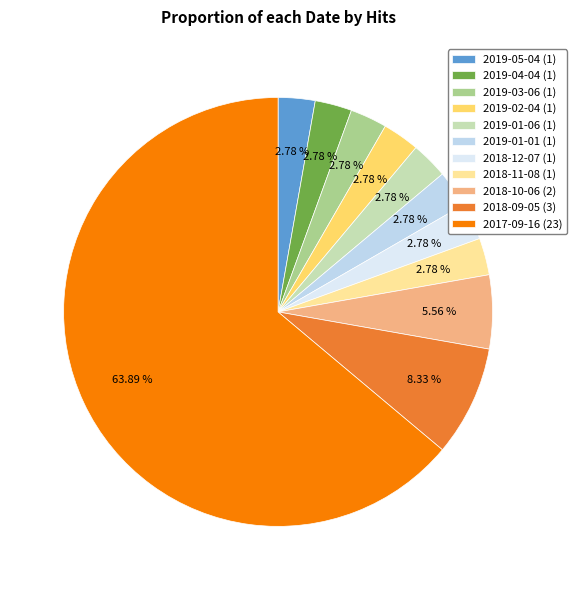

How many segments does this pie chart have?

11